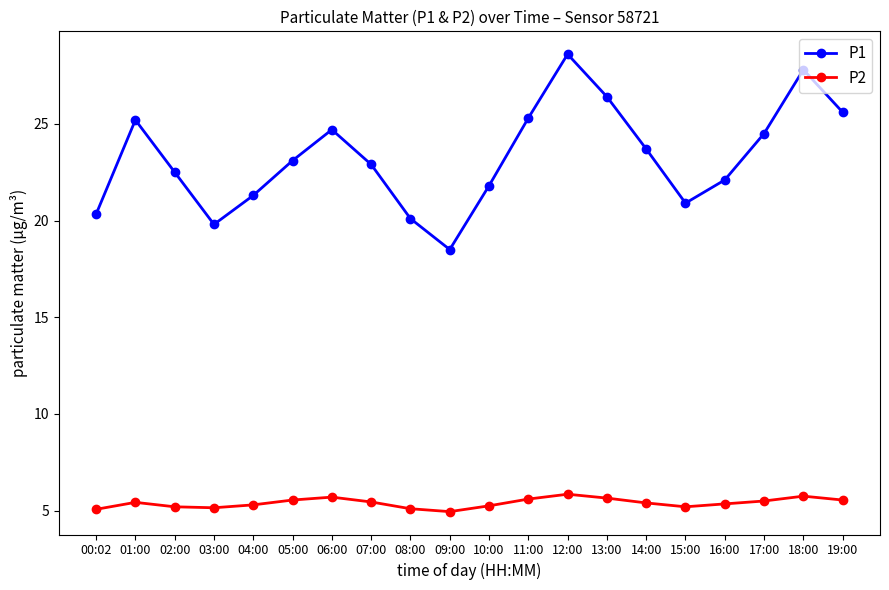

True or false: P2 and P1 cross at least once.

False